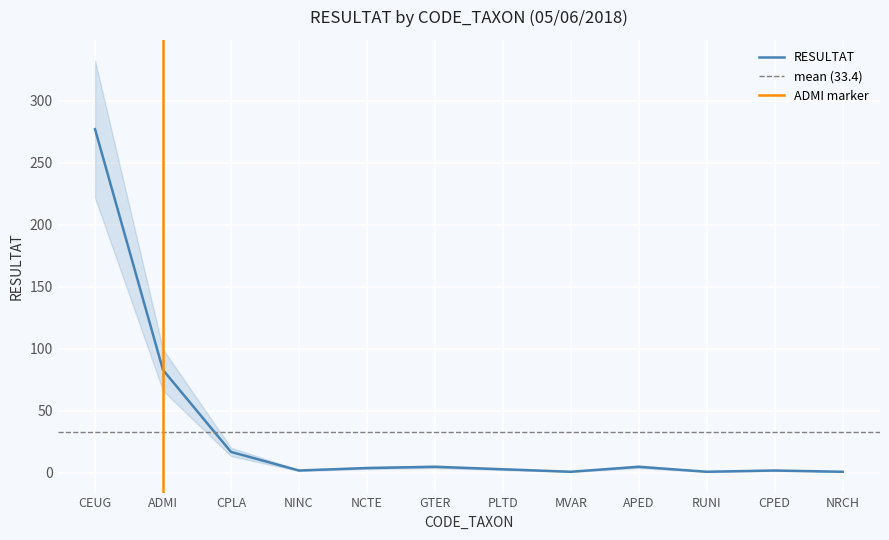

At which category does the data reach its first local valley?

NINC